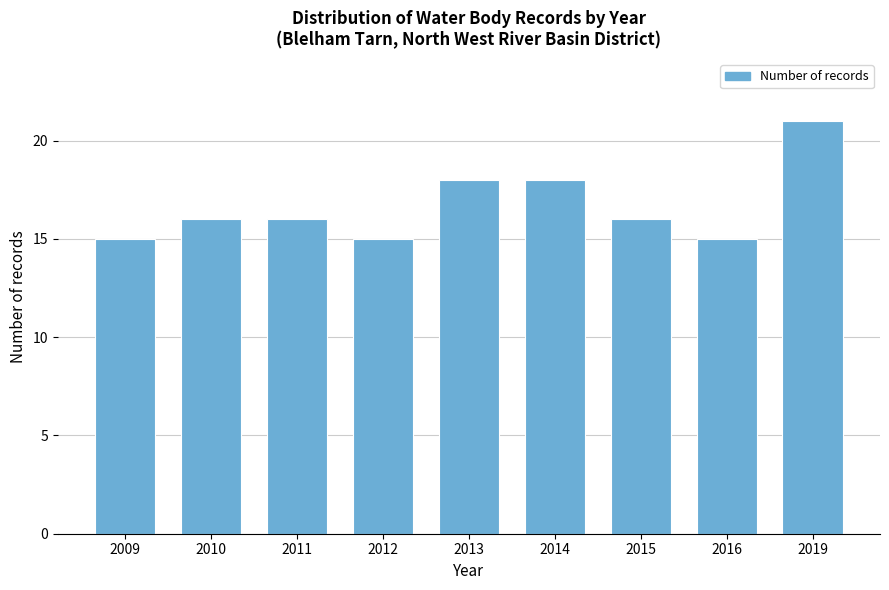

Reading left to right, list all the values displayed in this chart.

15	16	16	15	18	18	16	15	21